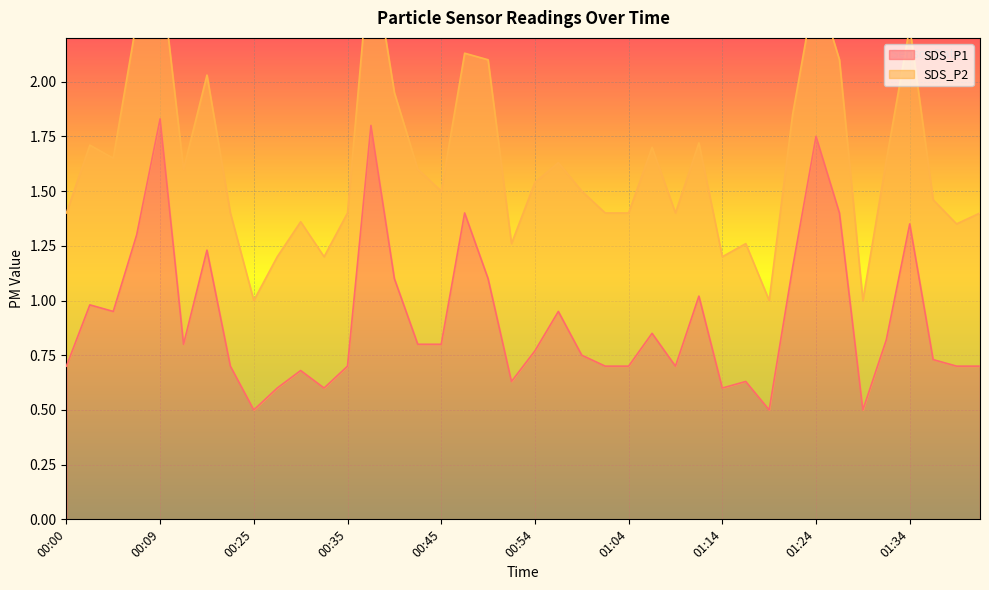

What is the difference between the second highest and second lowest values?

1.3